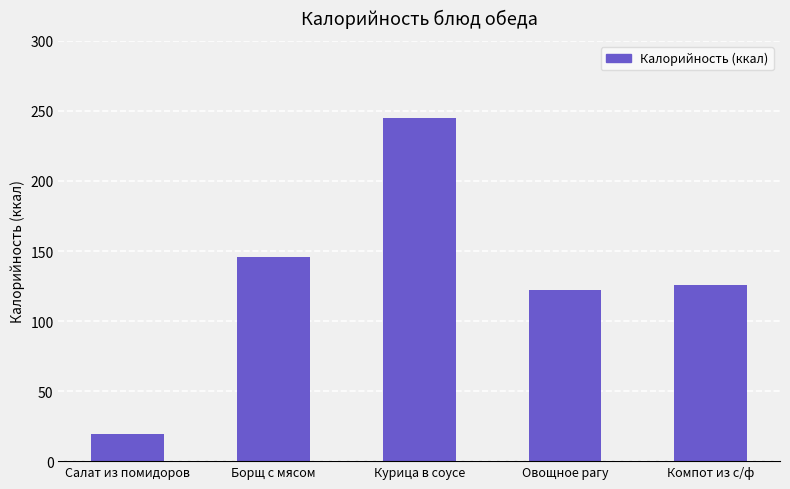

The chart shows a value of 126.0 at Компот из с/ф. True or false?

True